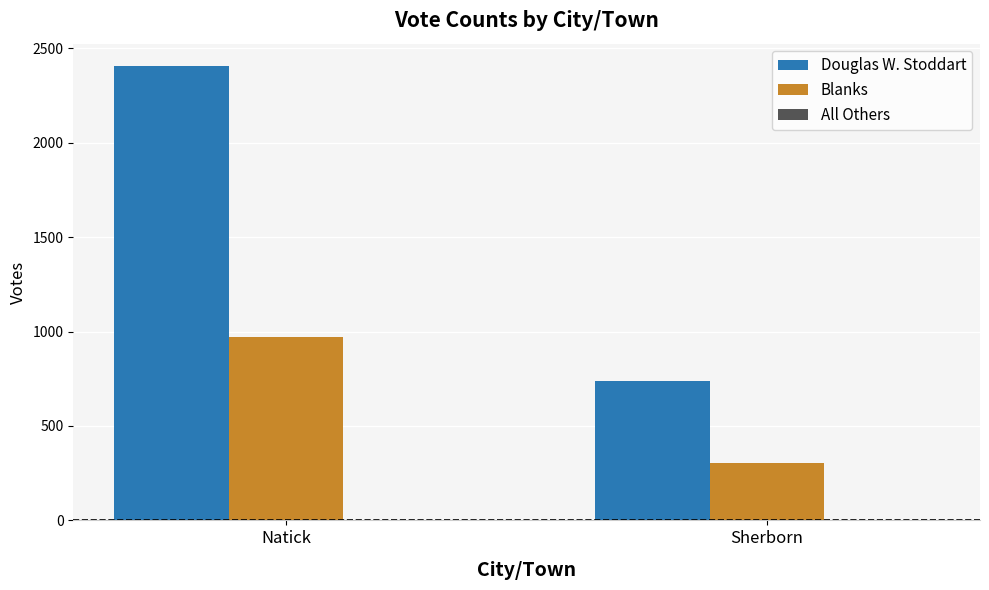

Which series has the widest spread of values?

Douglas W. Stoddart